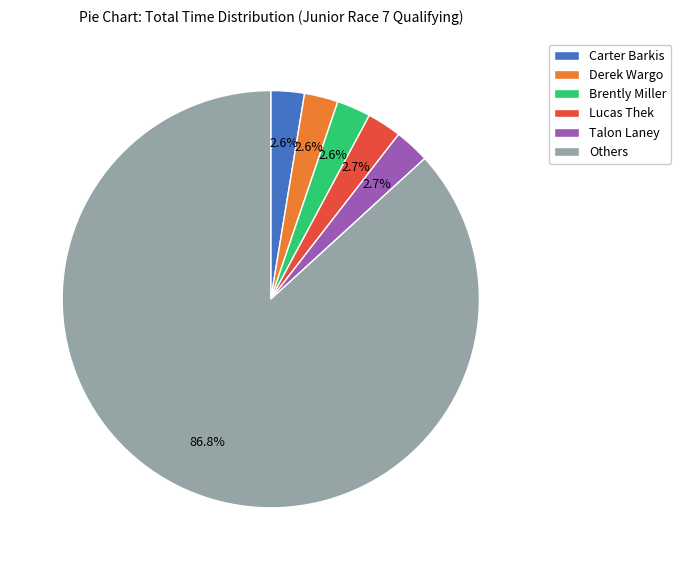

Count the number of slices in the pie.

6